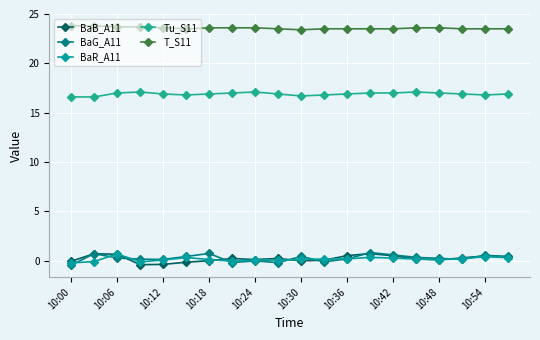

At which category does BaB_A11 reach its first local peak?

10:06